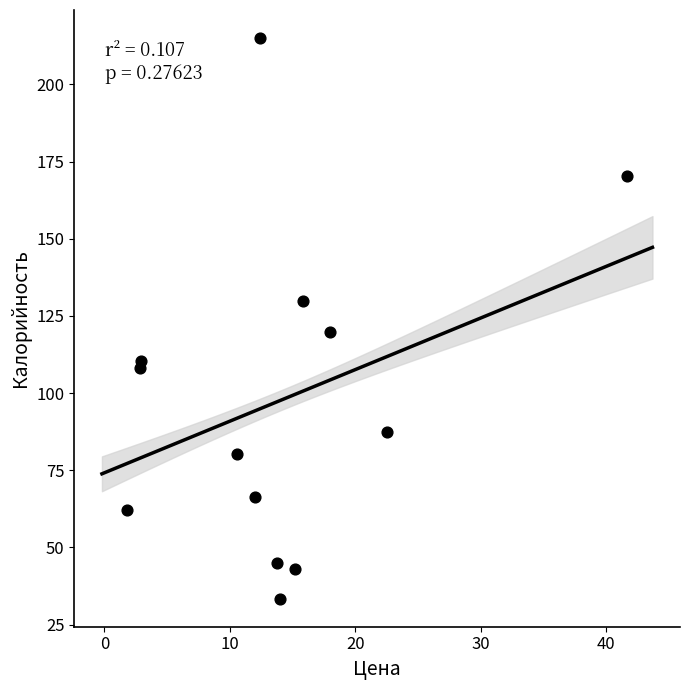

What is the range of Y values (max minus min)?

181.6